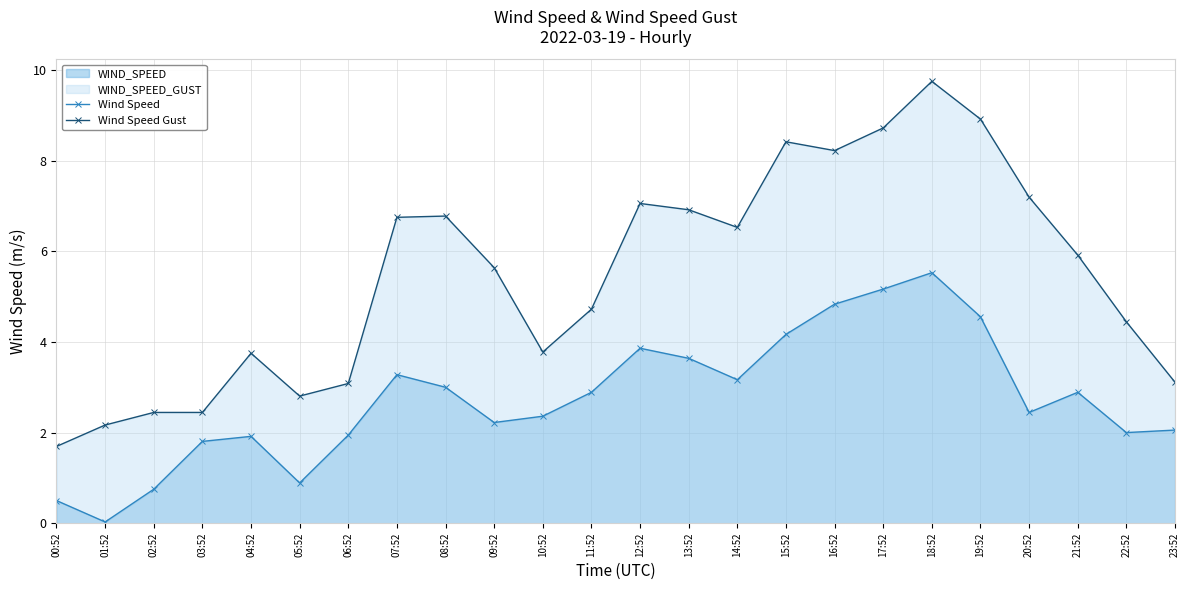

What is the approximate value of Wind Speed at 07:52?

3.3